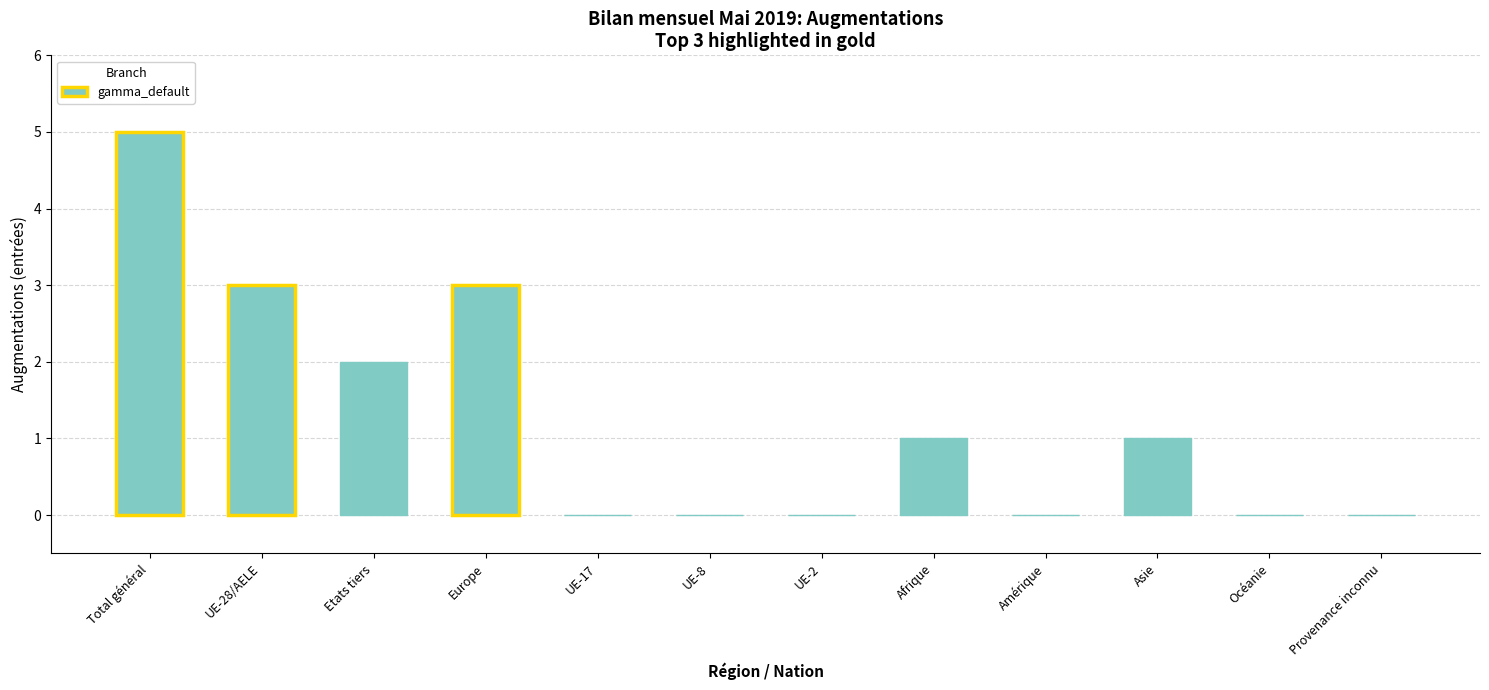

How many distinct data groups are displayed?

1